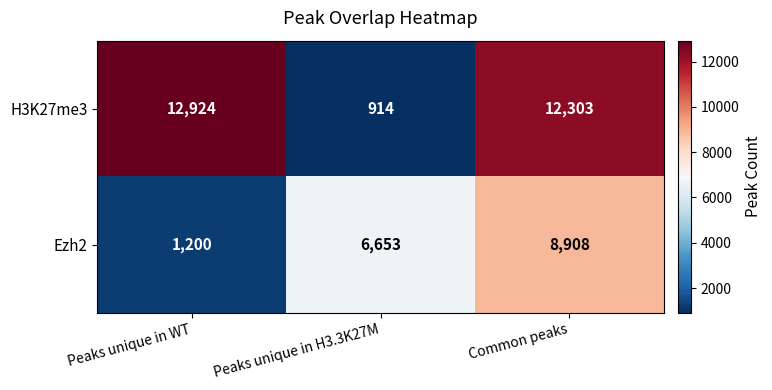

What is the spread (max minus min) of values at Peaks unique in WT?

11724